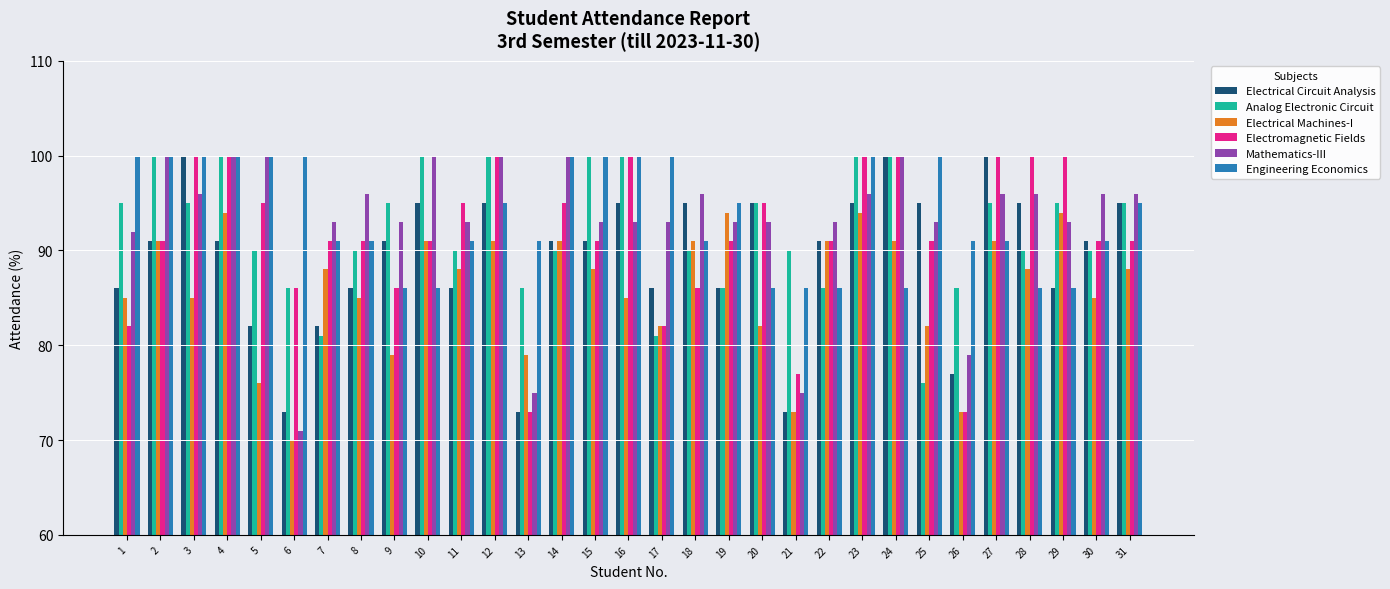

Read the Electrical Machines-I value at 10.

91